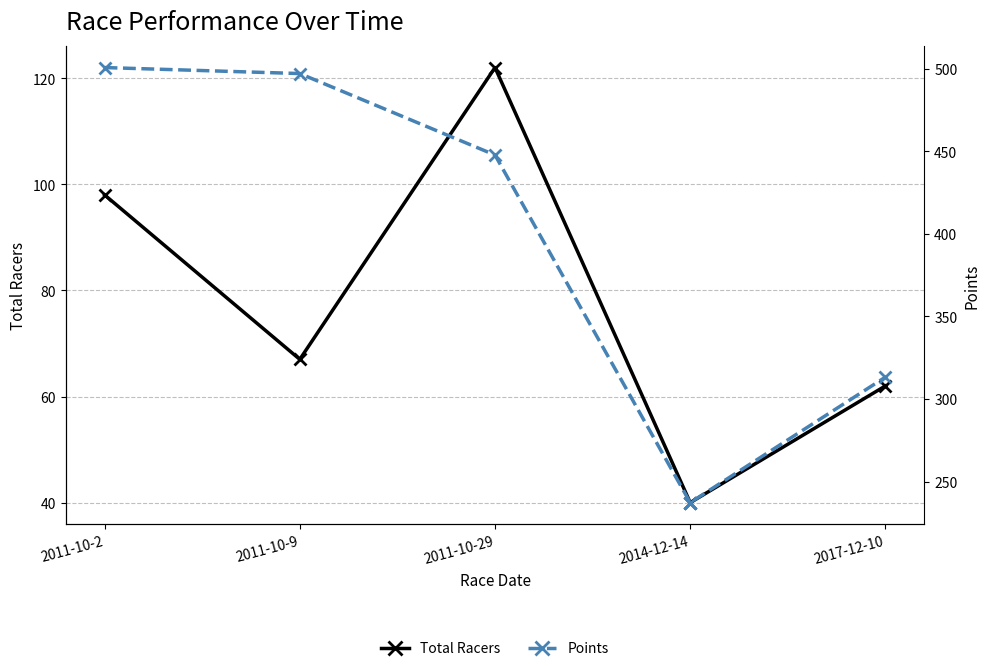

What are all the series names shown in the legend?

Total Racers, Points